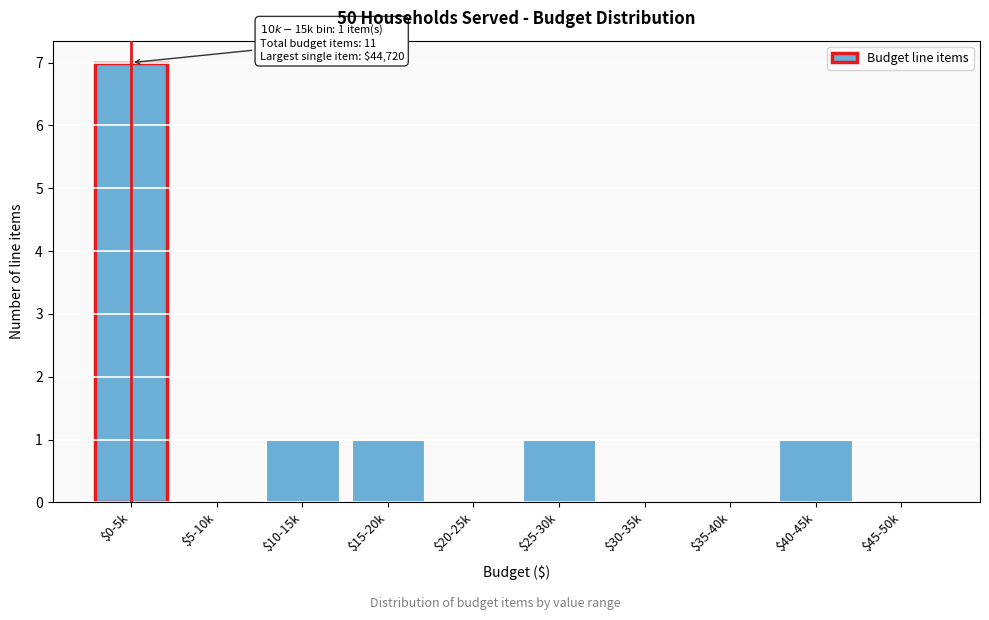

What is the sum of all values?

11